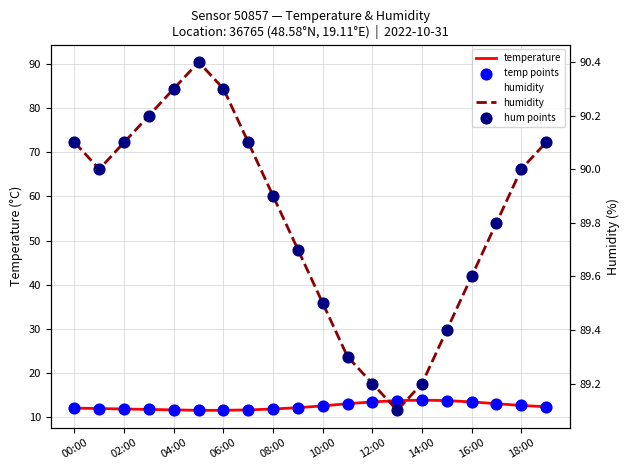

Which series has the largest Y range (max minus min)?

temperature